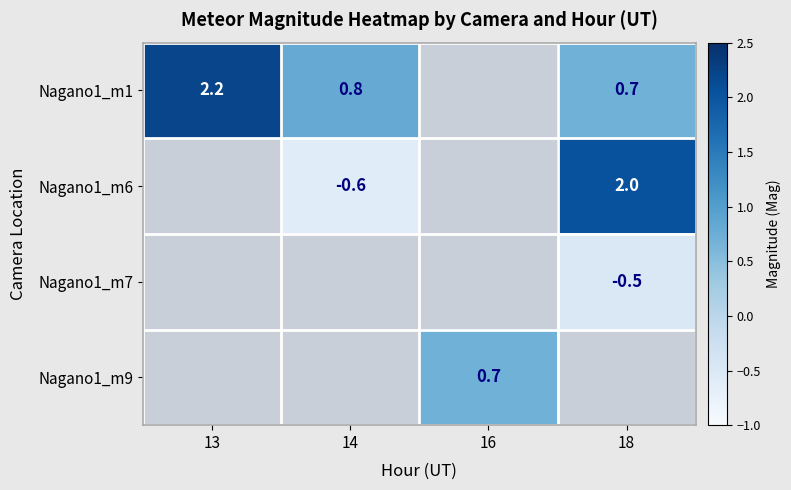

What is the smallest value displayed?

-0.6